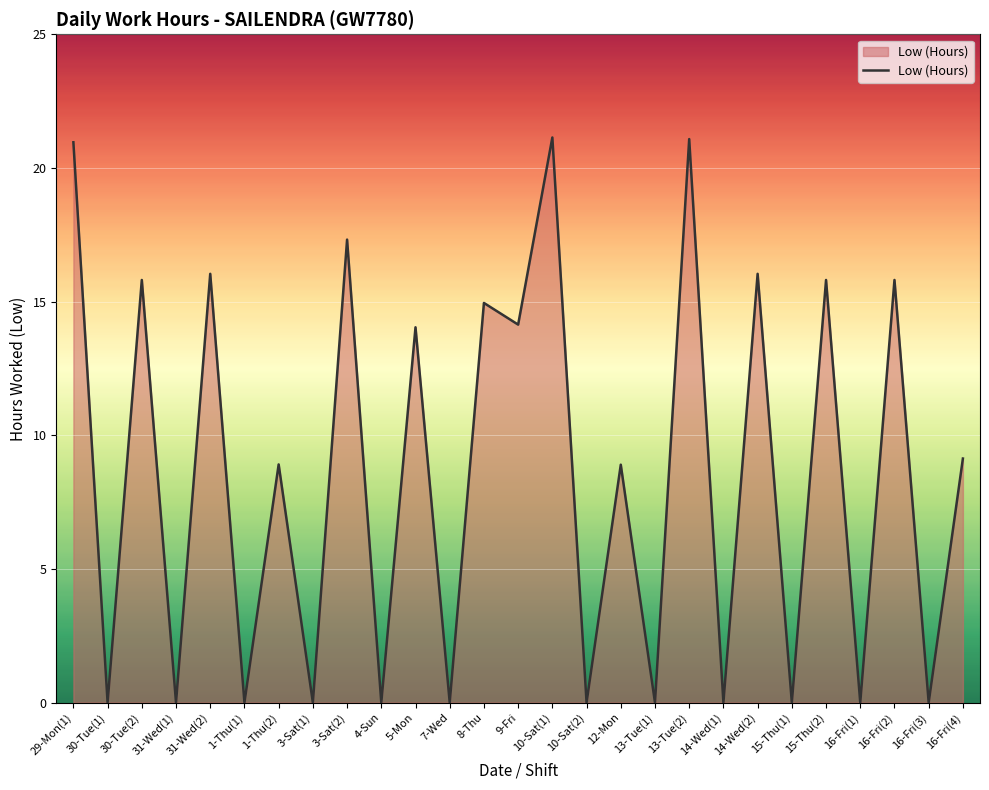

What is the greatest value displayed?

21.1